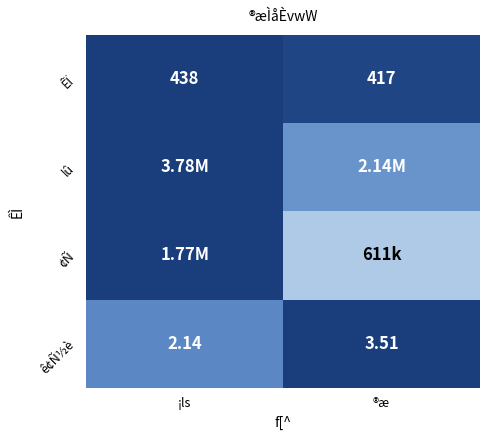

At which label does ÊÏ reach its peak?

¡ls